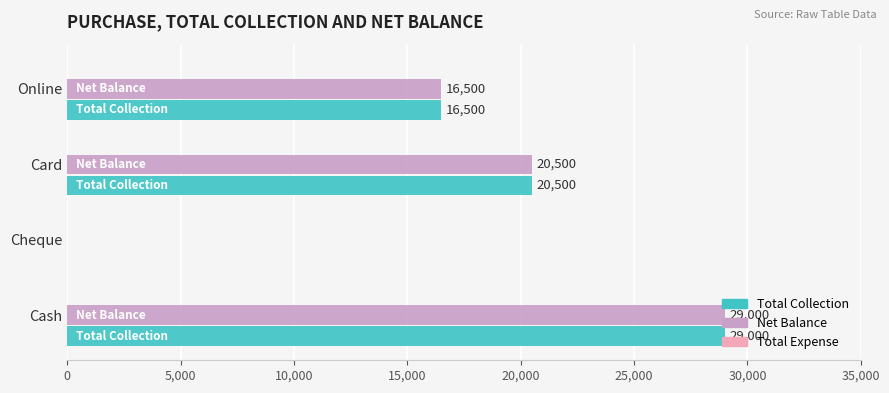

Is the value of Net Balance at Card greater than the value of Total Collection at Cash?

No